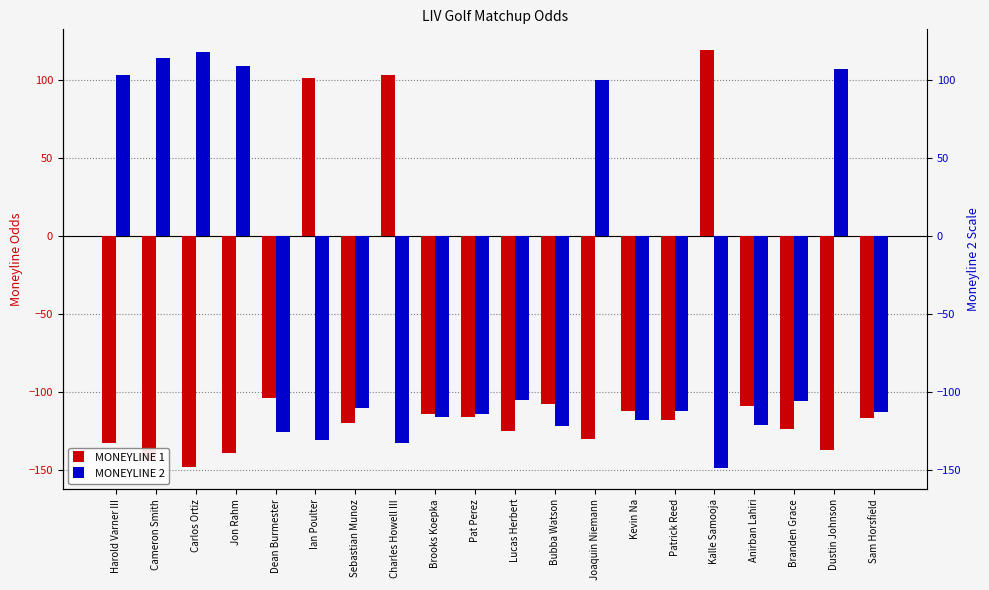

Rank the series by their maximum value, from lowest to highest.

MONEYLINE 2, MONEYLINE 1